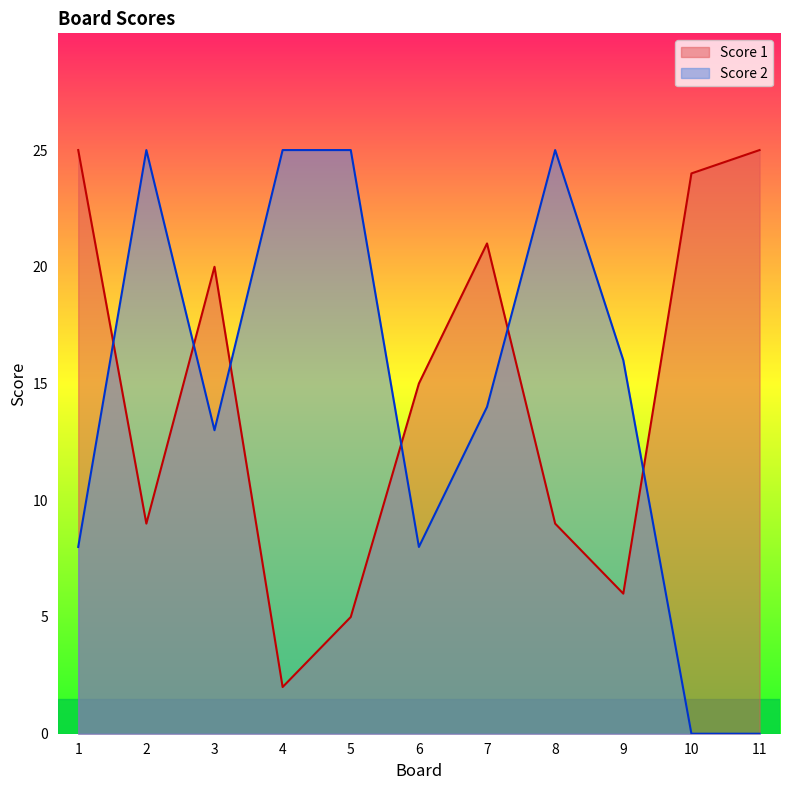

What is the difference between the Score 2 values at 3 and 2?

12